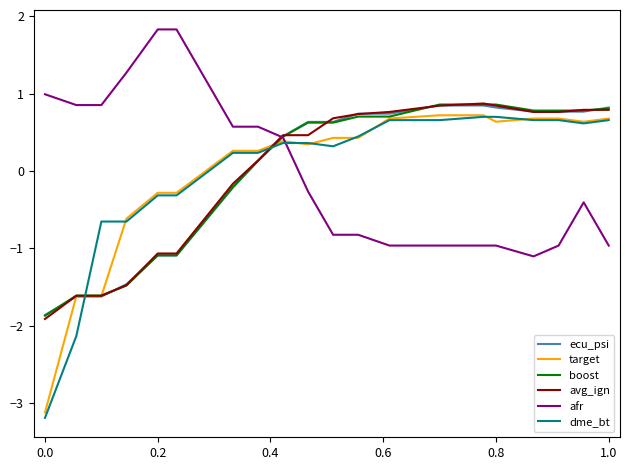

Does the chart display data point markers on the line(s)?

No